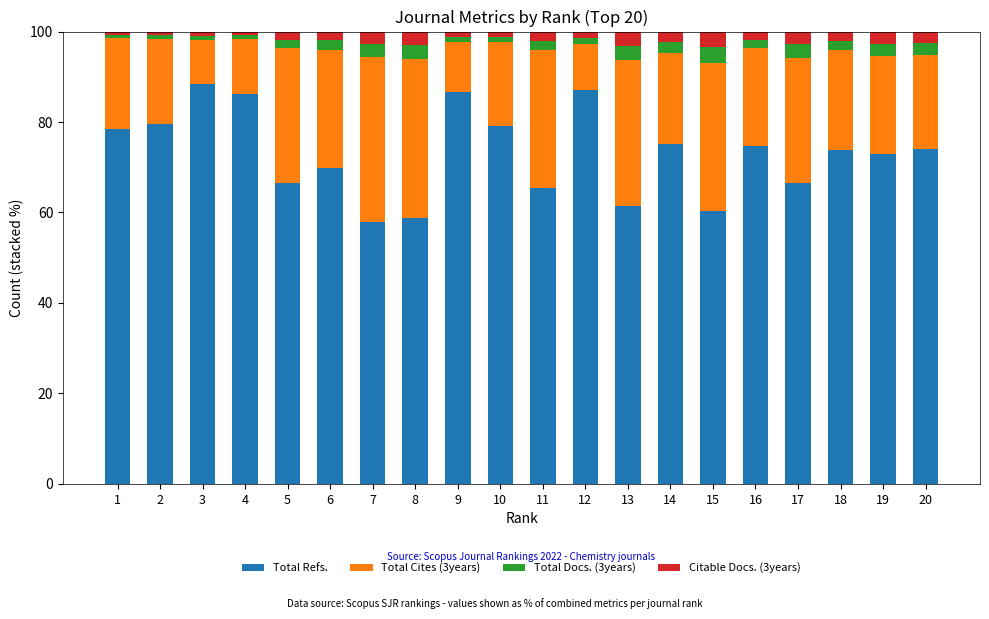

What is the difference between the maximum and second lowest values in the Total Refs. series?

29.6